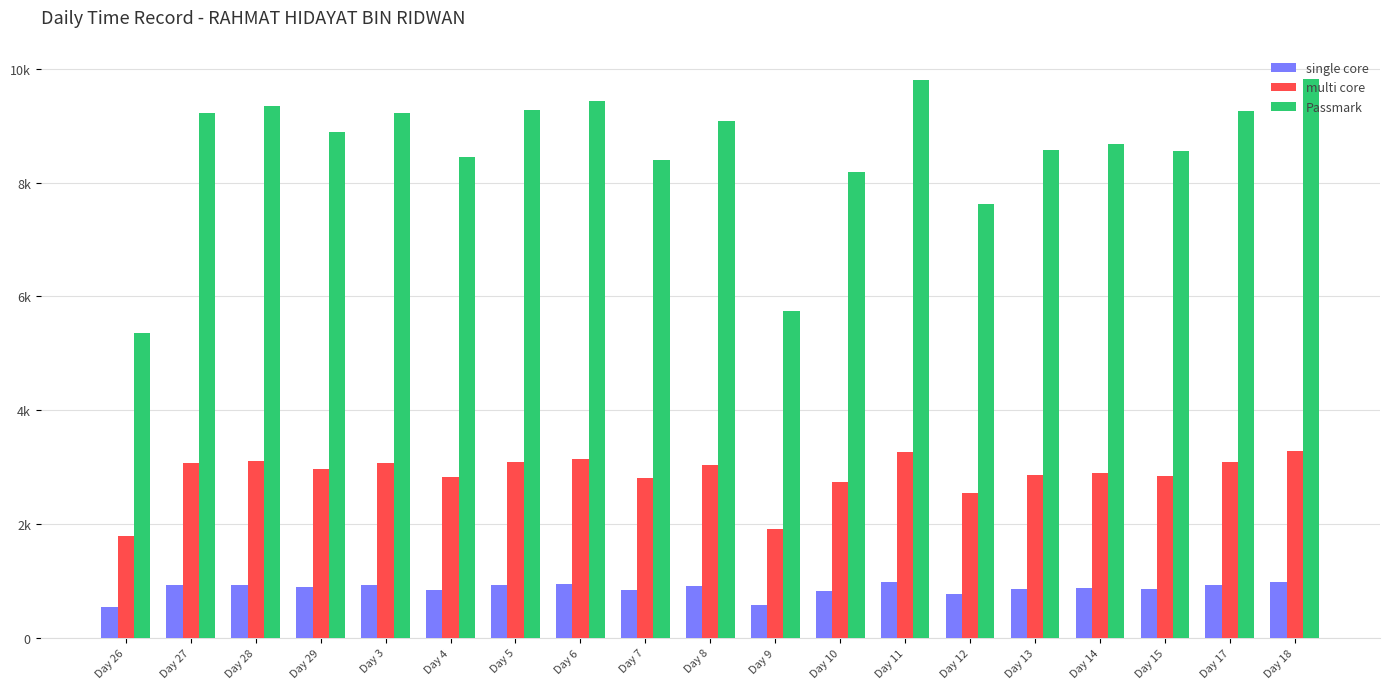

Reading left to right, transcribe all the data shown in this chart.

single core: Day 26=536.4	Day 27=923.4	Day 28=934.2	Day 29=889.8	Day 3=923.4	Day 4=846.0	Day 5=927.6	Day 6=944.4	Day 7=840.0	Day 8=908.4	Day 9=574.8	Day 10=819.6	Day 11=981.0	Day 12=762.6	Day 13=857.4	Day 14=868.2	Day 15=855.0	Day 17=925.8	Day 18=982.8
multi core: Day 26=1788.0	Day 27=3078.0	Day 28=3114.0	Day 29=2966.0	Day 3=3078.0	Day 4=2820.0	Day 5=3092.0	Day 6=3148.0	Day 7=2800.0	Day 8=3028.0	Day 9=1916.0	Day 10=2732.0	Day 11=3270.0	Day 12=2542.0	Day 13=2858.0	Day 14=2894.0	Day 15=2850.0	Day 17=3086.0	Day 18=3276.0
Passmark: Day 26=5364.0	Day 27=9234.0	Day 28=9342.0	Day 29=8898.0	Day 3=9234.0	Day 4=8460.0	Day 5=9276.0	Day 6=9444.0	Day 7=8400.0	Day 8=9084.0	Day 9=5748.0	Day 10=8196.0	Day 11=9810.0	Day 12=7626.0	Day 13=8574.0	Day 14=8682.0	Day 15=8550.0	Day 17=9258.0	Day 18=9828.0